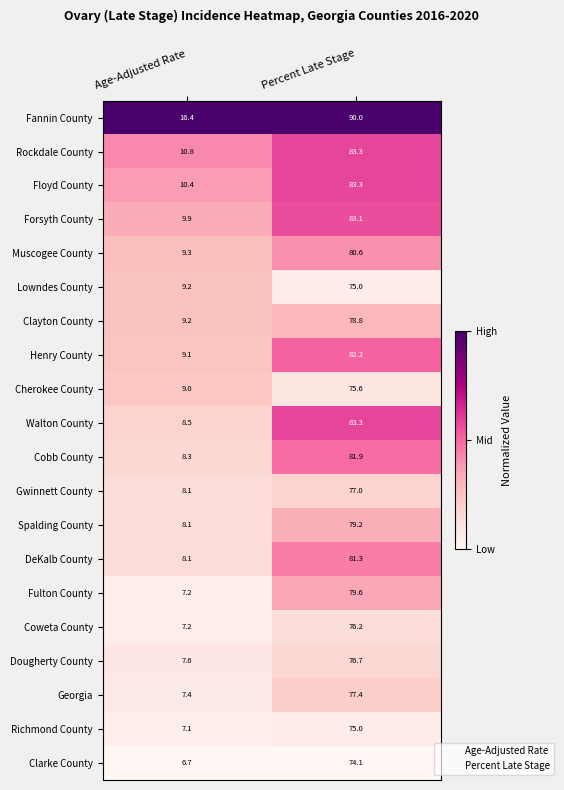

Rank the categories by Walton County value from lowest to highest.

Age-Adjusted Rate, Percent Late Stage